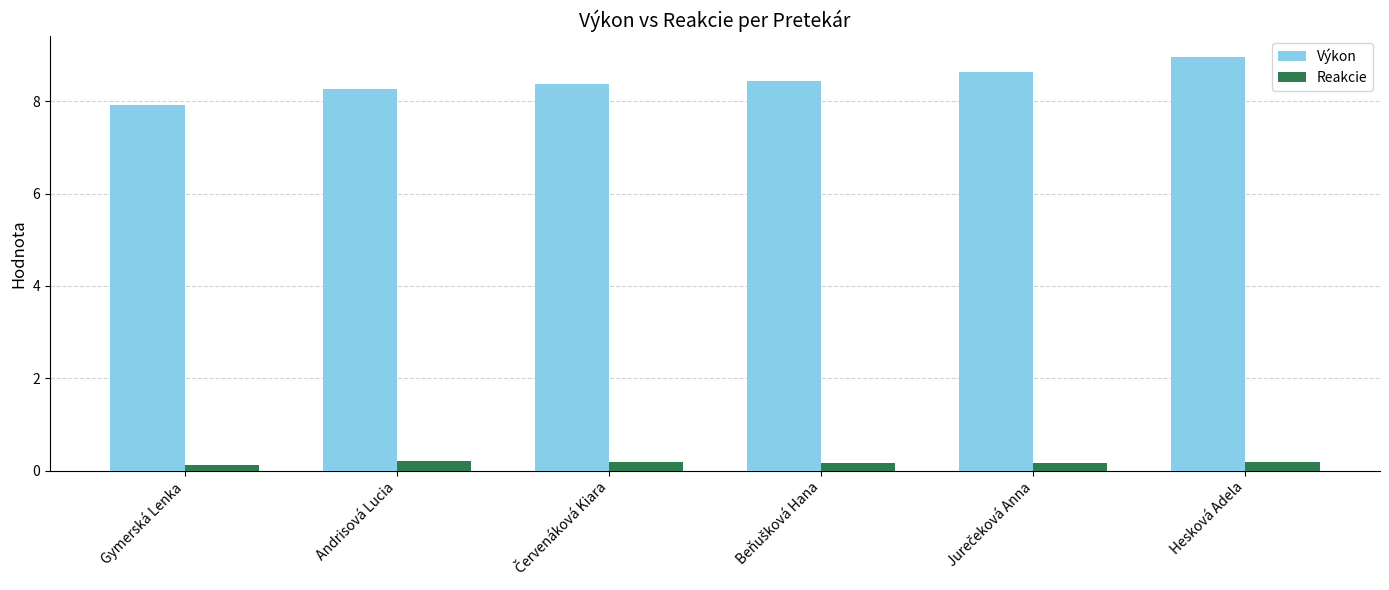

At how many categories does at least one series exceed 2?

6